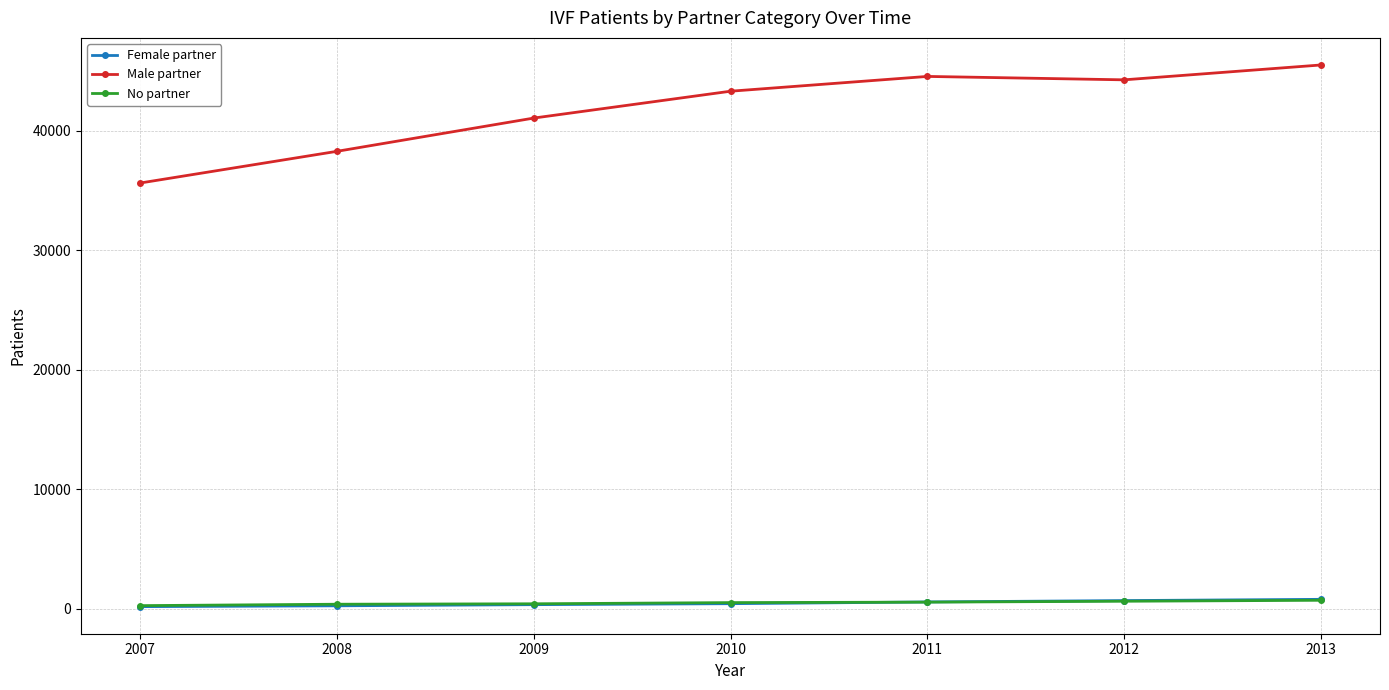

Is it true that Male partner equals 57438 at 2008?

False